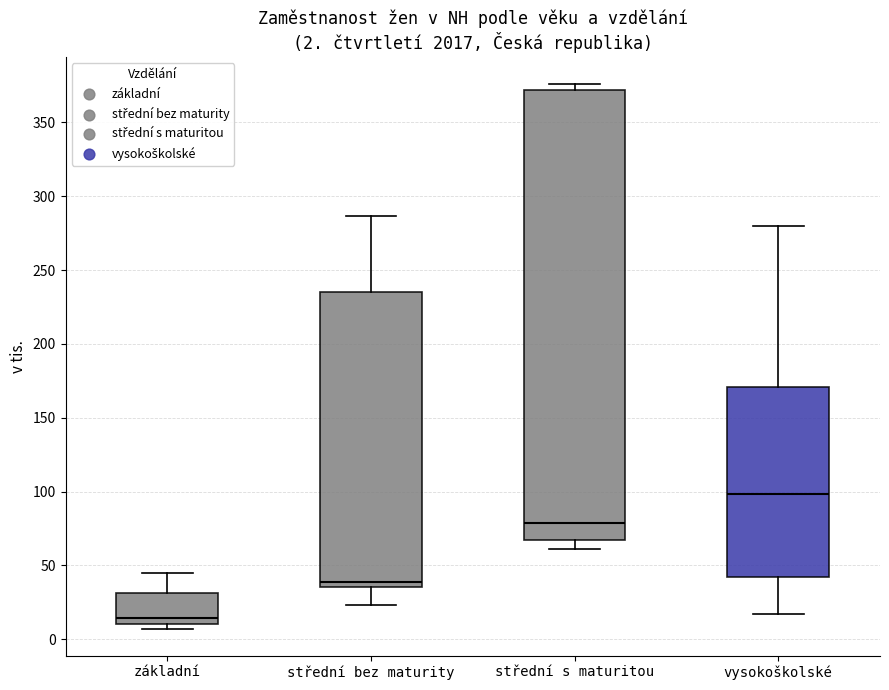

Which box has the highest median line?

vysokoškolské